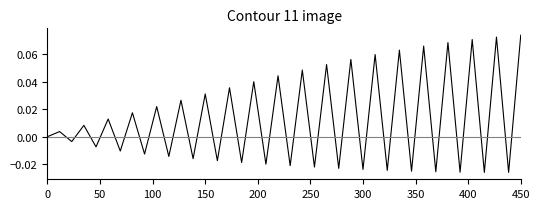

Does the chart have visible grid lines?

No